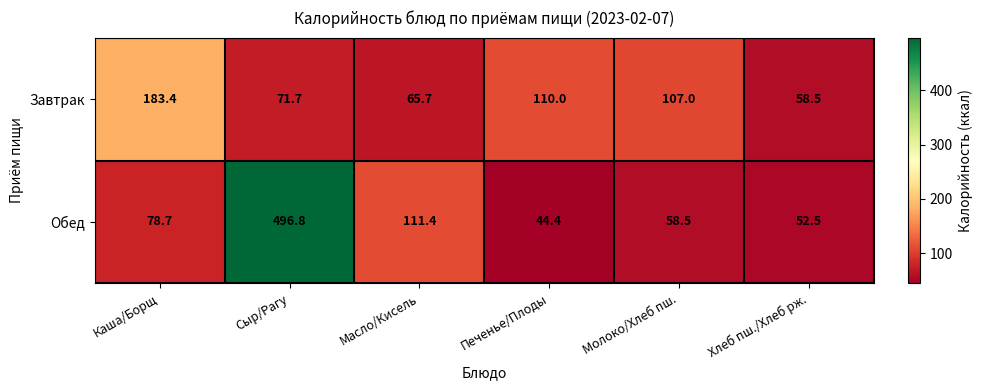

What is the highest value of the Завтрак series?

183.4